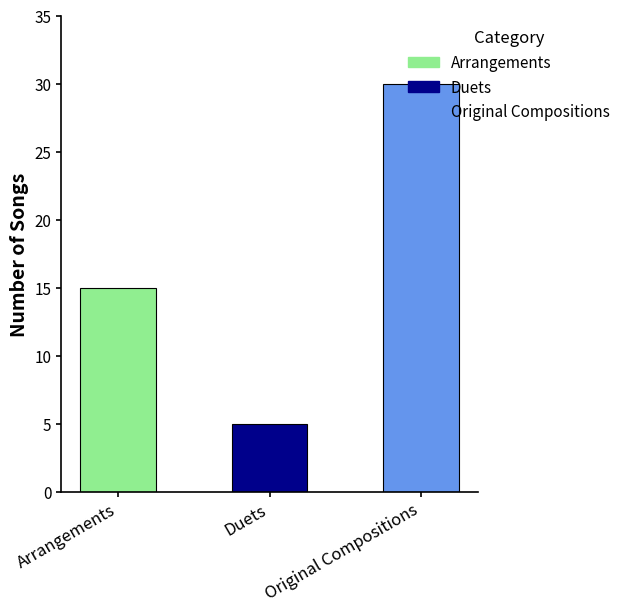

What is the sum of all values?

50